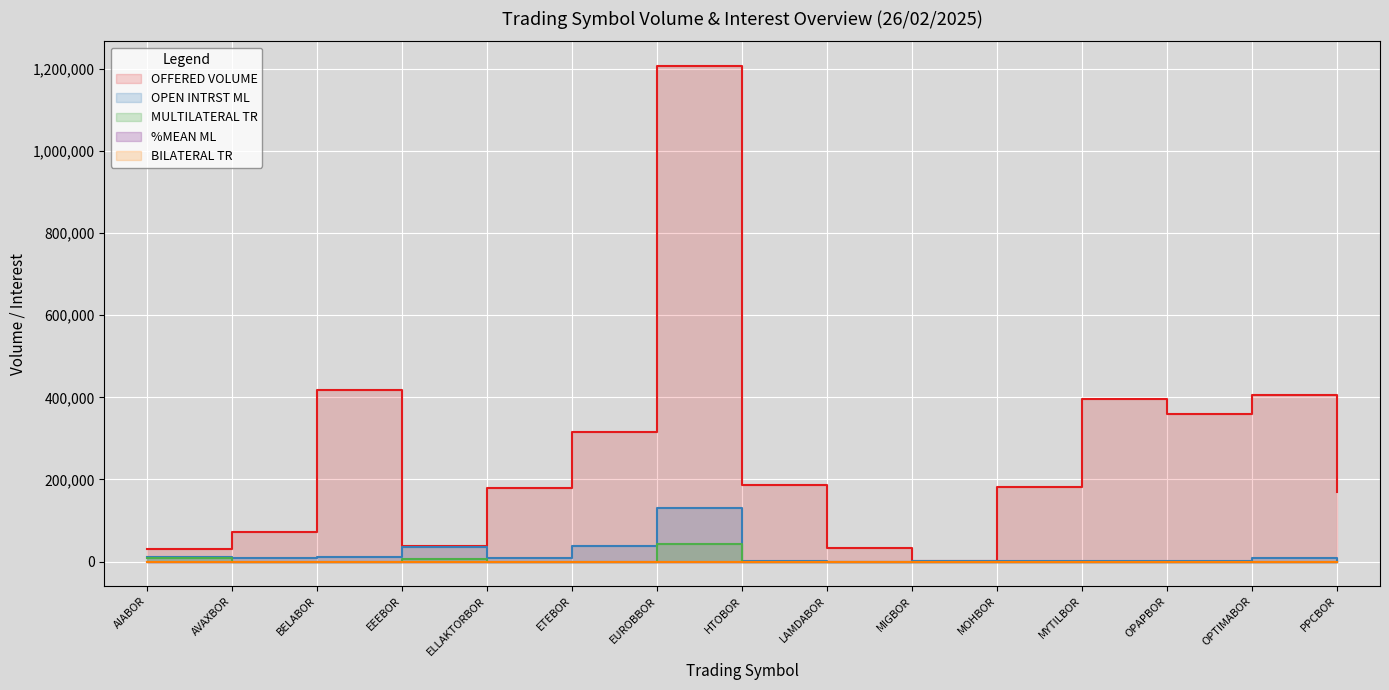

What is the maximum value shown in the chart?

1206945.0